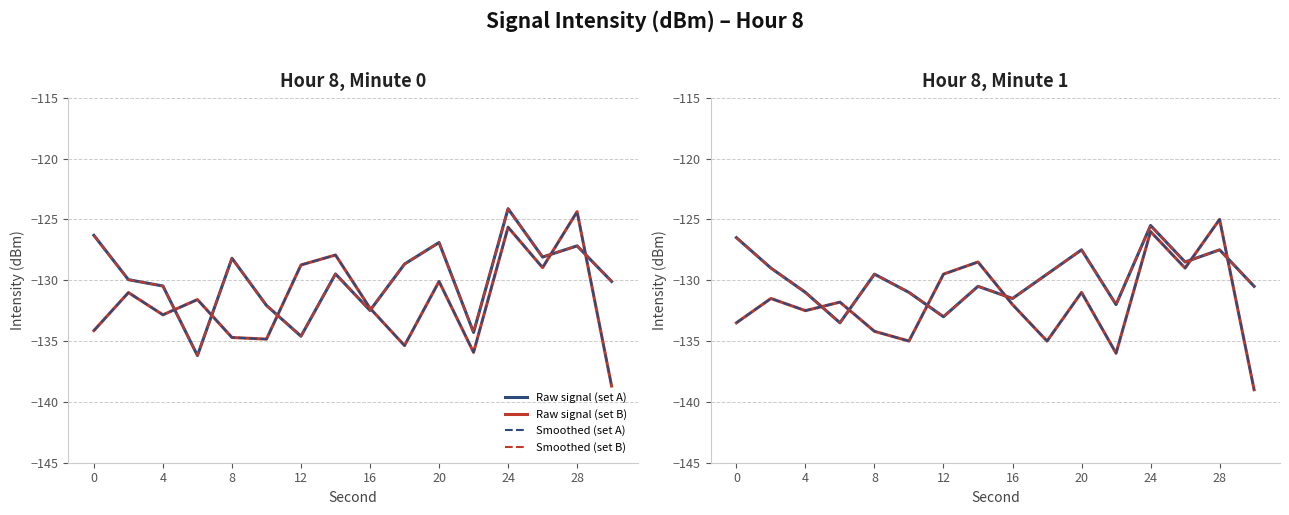

What is the difference between the maximum and minimum values in the Raw signal (set B) series?

14.0